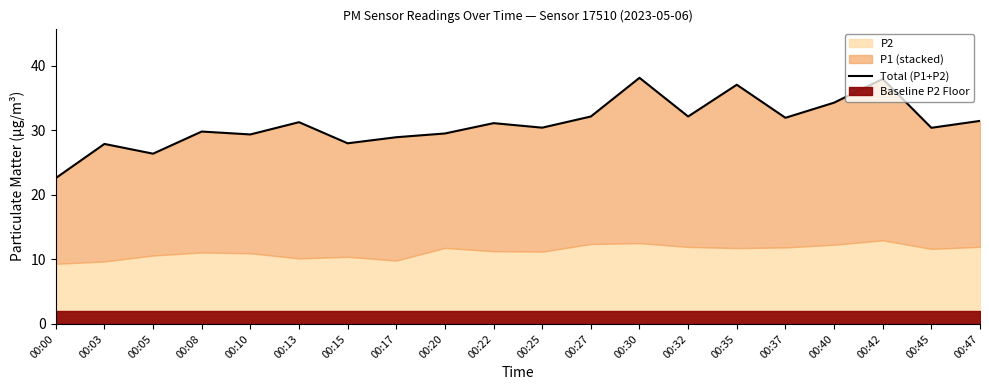

How many points are higher than both their immediate neighbors (excluding endpoints)?

7